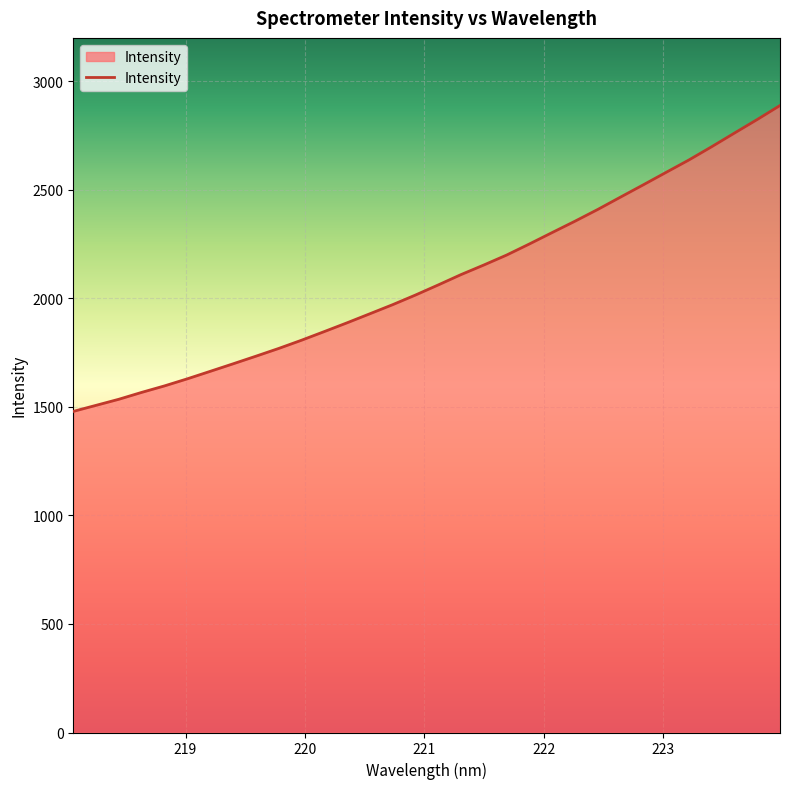

What is the smallest value displayed?

1479.3